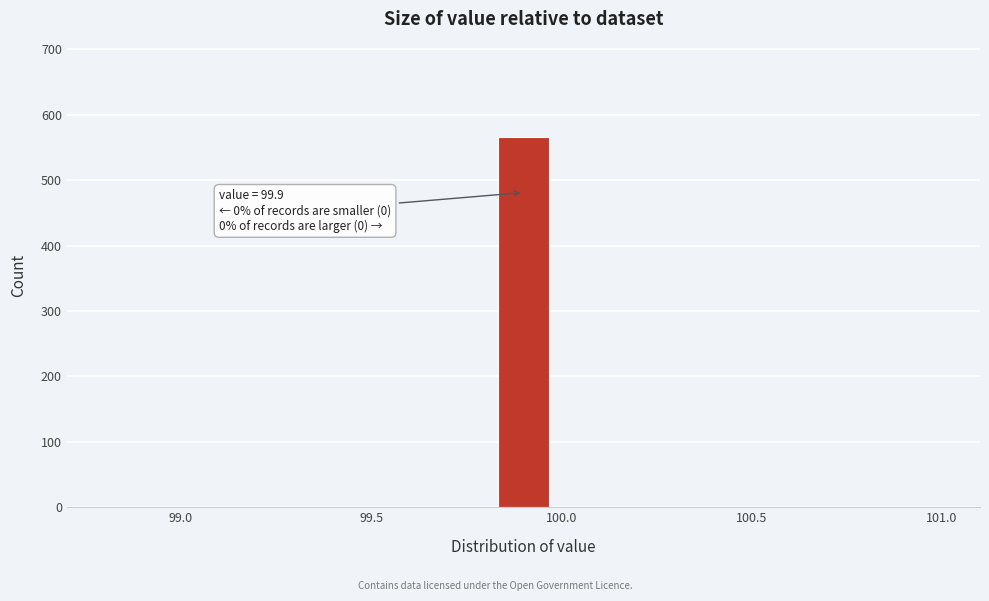

Read against the x-axis, roughly where is the centre of the tallest bar?

99.90